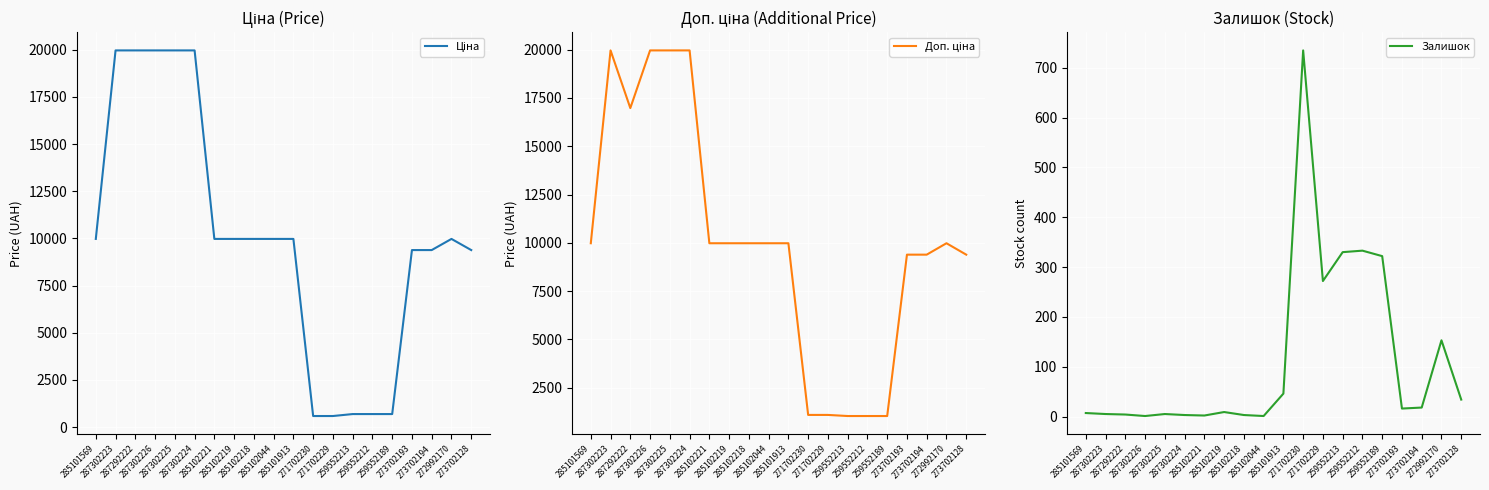

What is the highest value of the Доп. ціна series?

19964.2